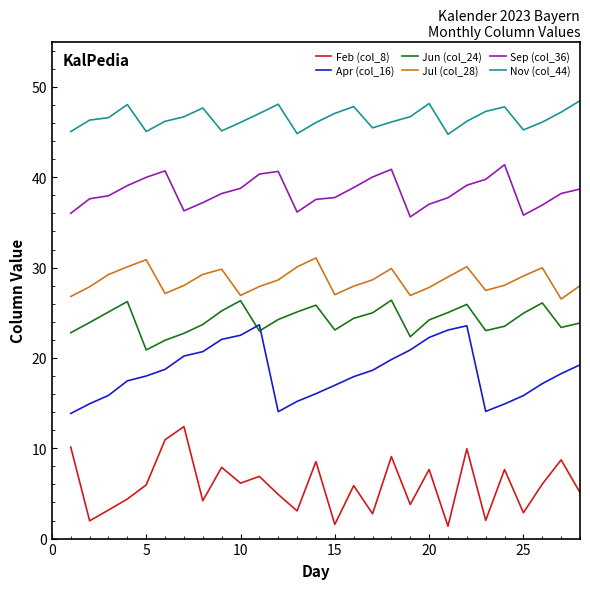

True or false: Sep (col_36) has more than 0 points higher than both neighbors.

True